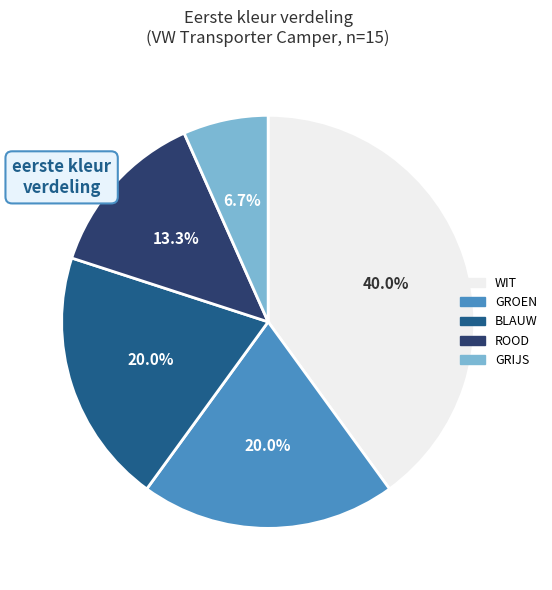

Which has a higher value, ROOD or WIT?

WIT